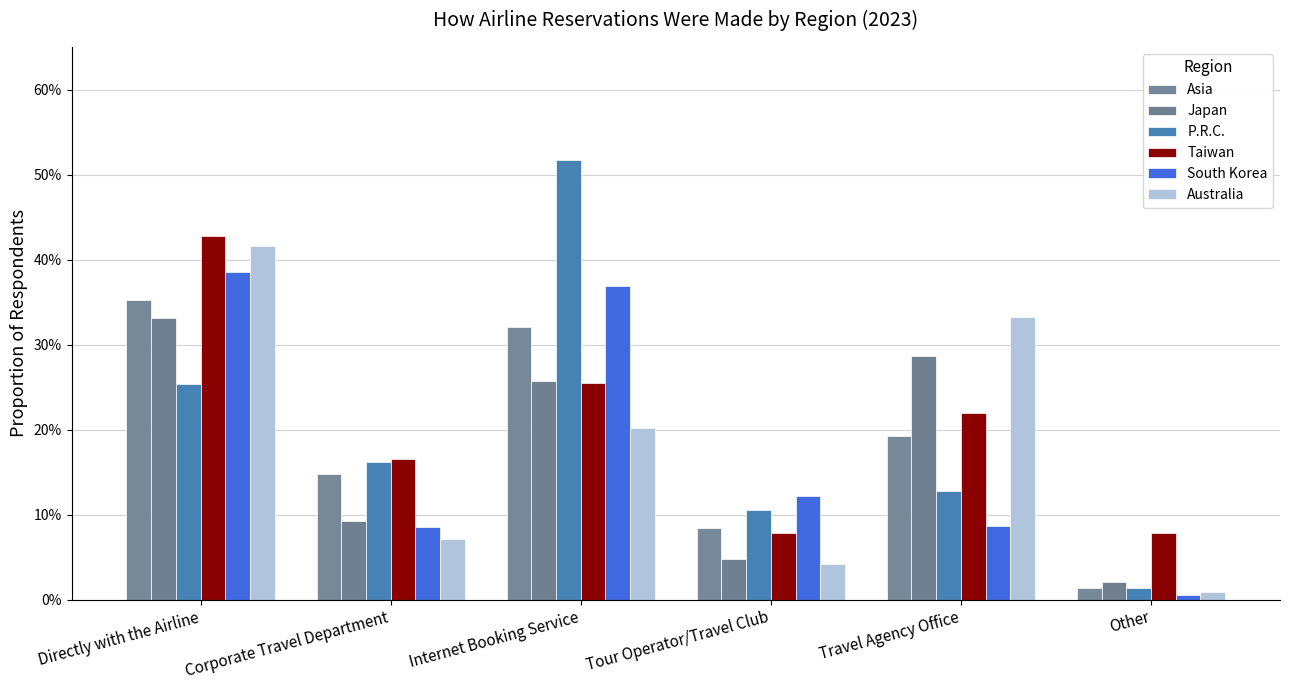

The Taiwan series shows 0.1 at Tour Operator/Travel Club. True or false?

False